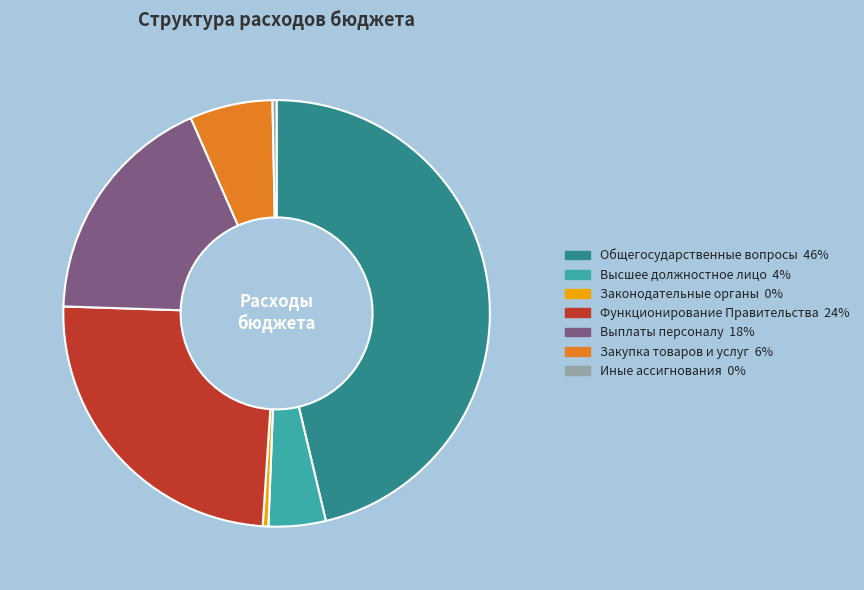

Does any single category account for the majority?

No